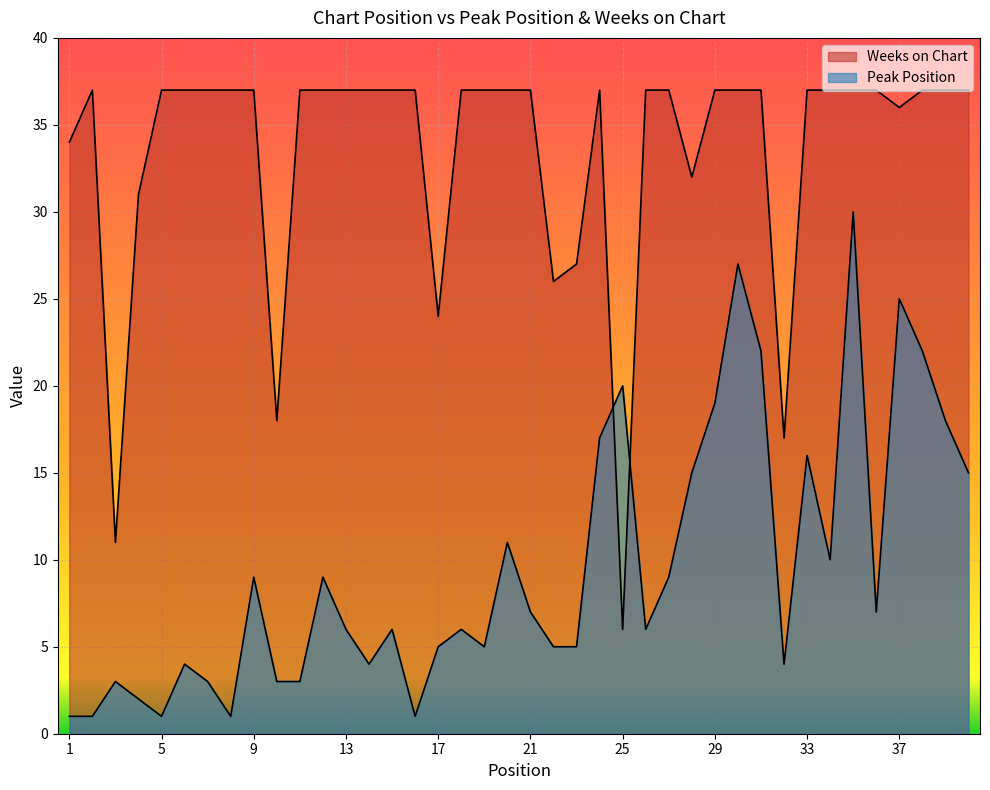

Which category has the highest value in the Peak Position series?

35